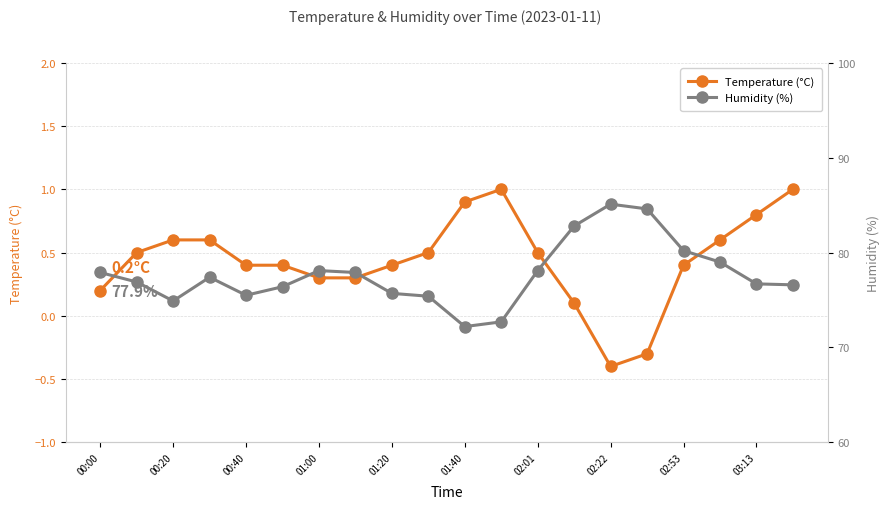

Which category has the lowest value in the Temperature (°C) series?

02:22